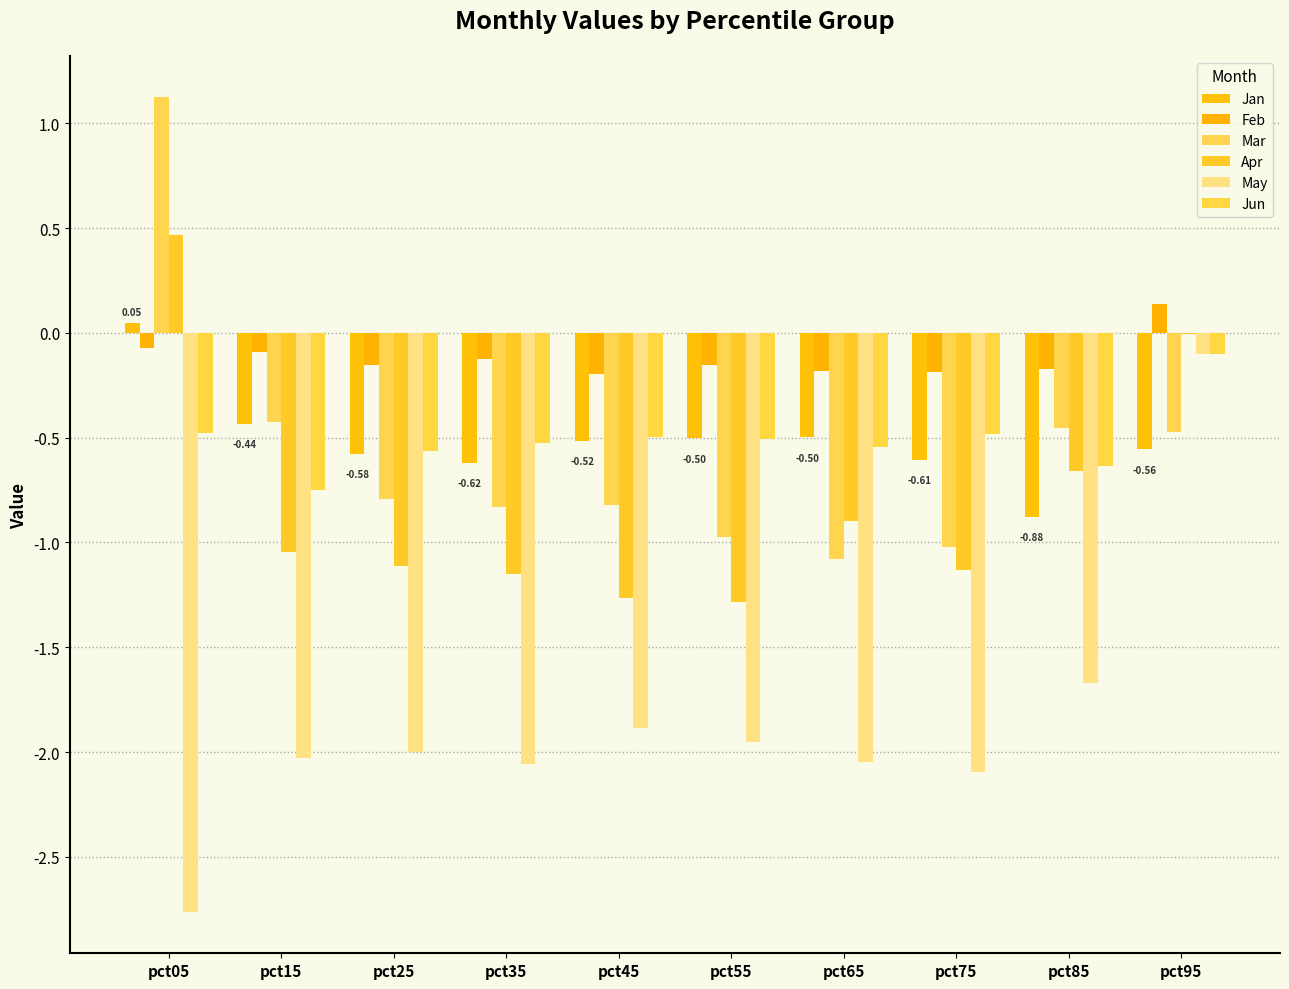

What is the value of the Apr bar at the 5th from the left?

-1.3